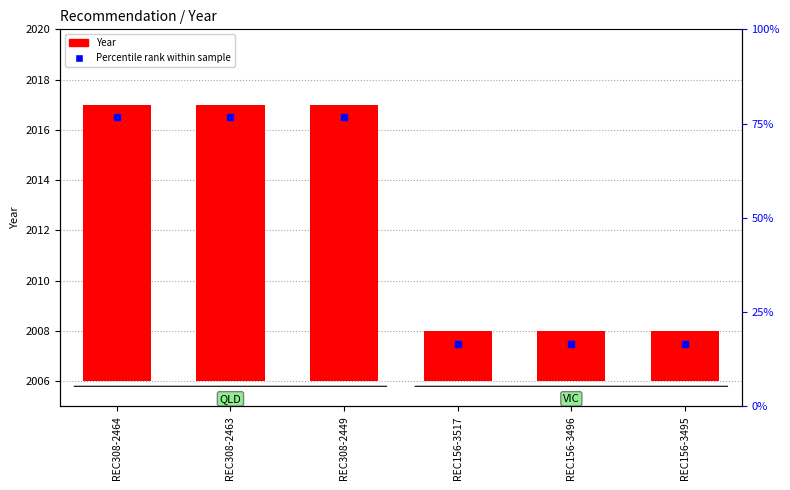

Are the bars horizontal?

No